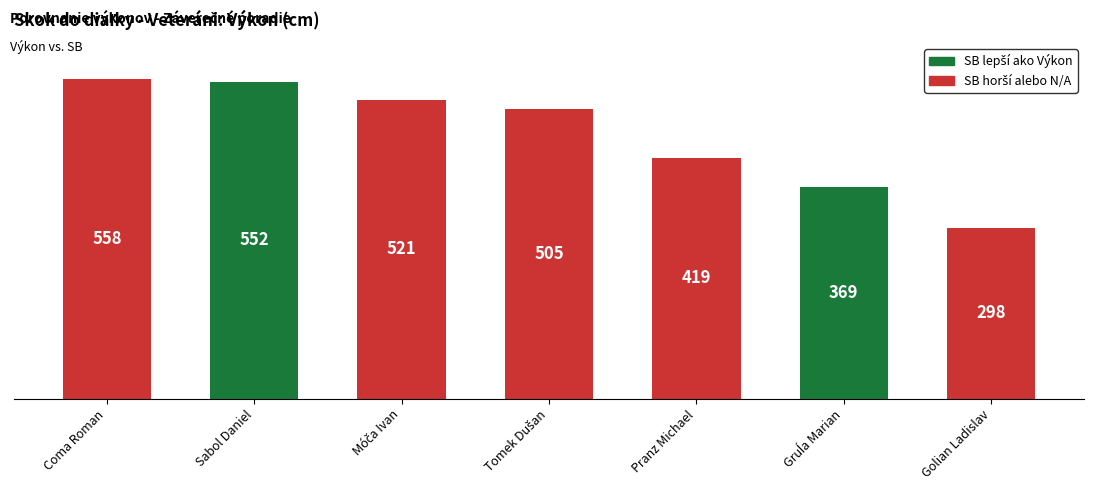

What is the difference between the values at Golian Ladislav and Pranz Michael?

121